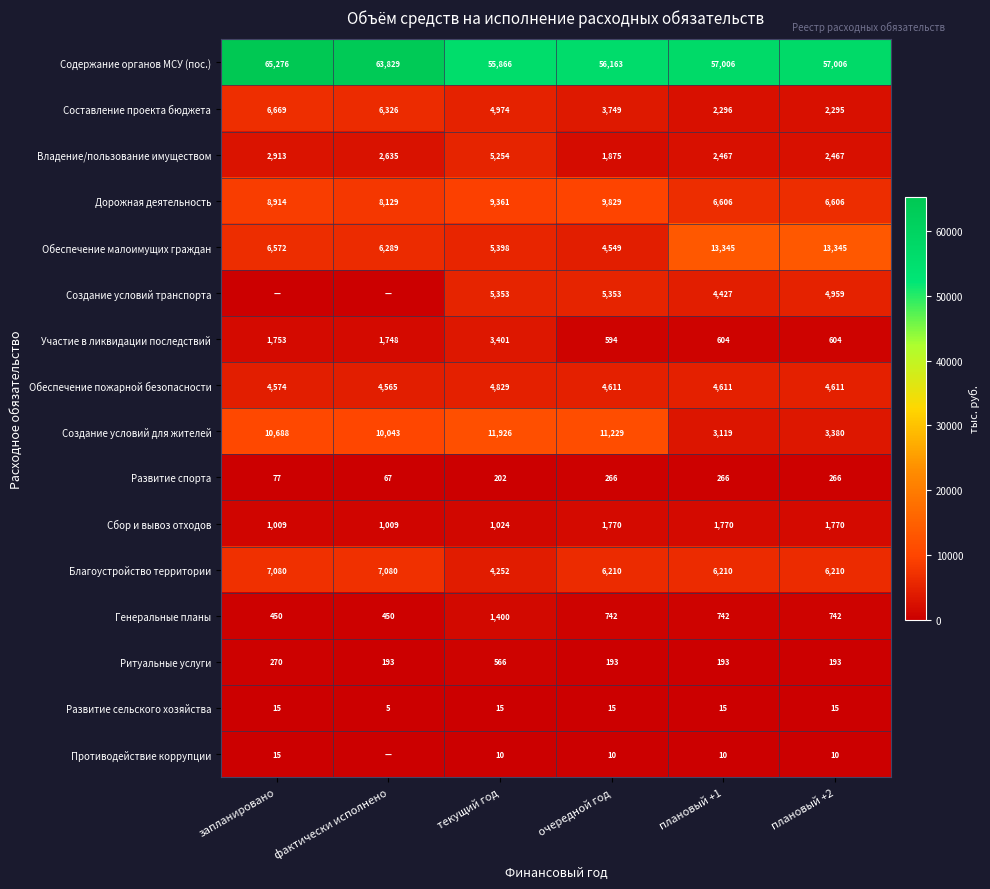

Between текущий год and плановый +1, which series saw the biggest shift?

Создание условий для жителей